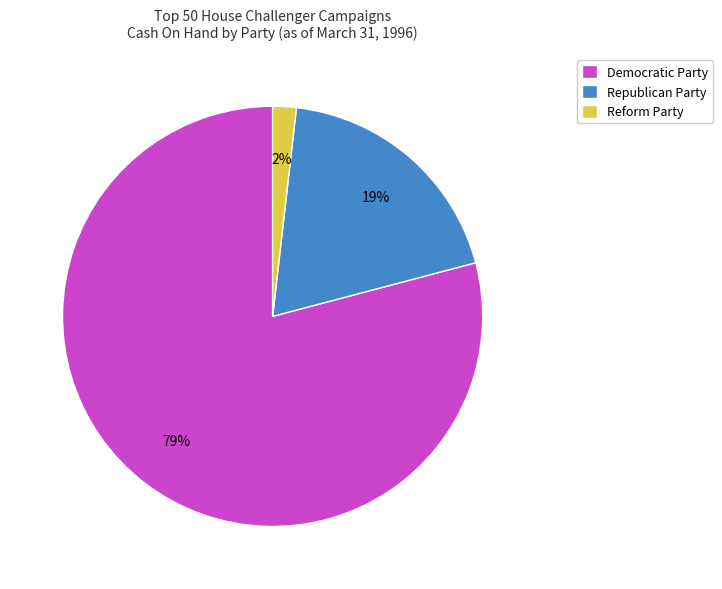

True or false: Reform Party accounts for 2% of the total.

True